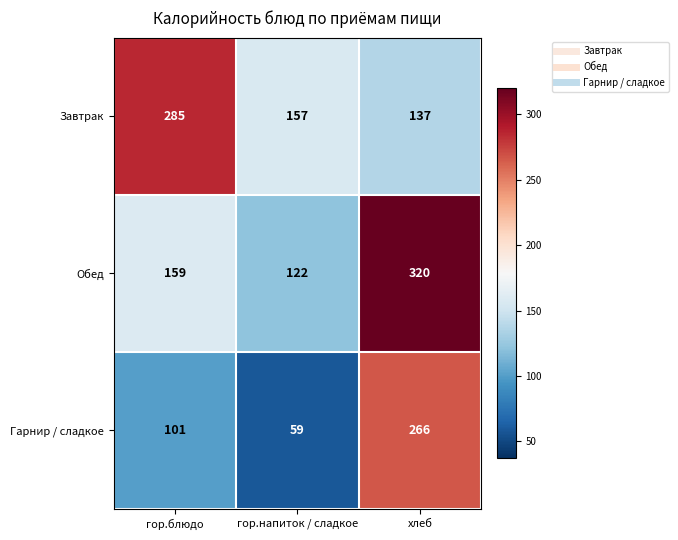

Which category has the highest value across all series?

хлеб